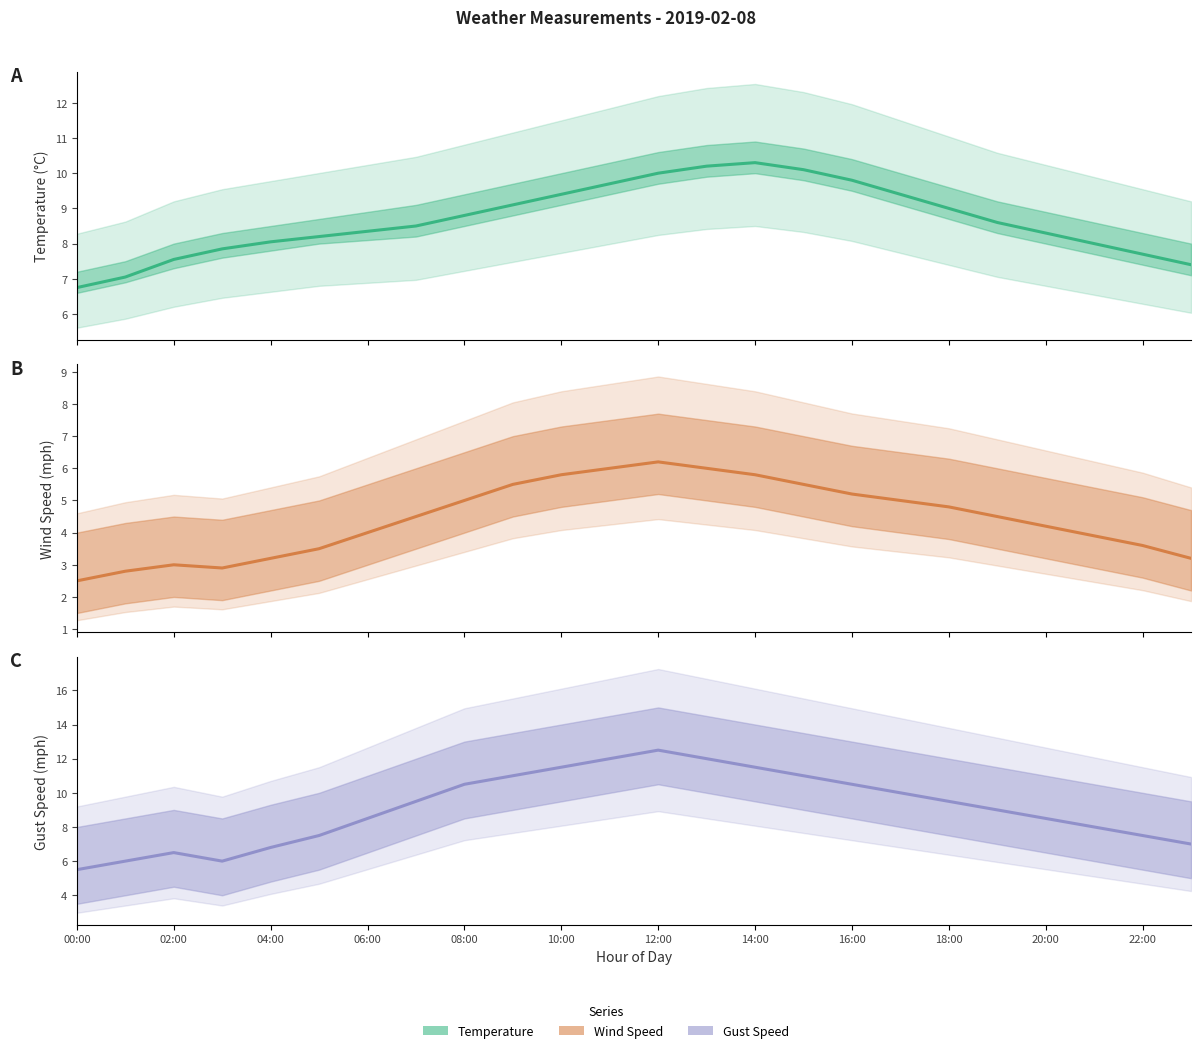

Between 14:00 and 21, which is larger?

14:00